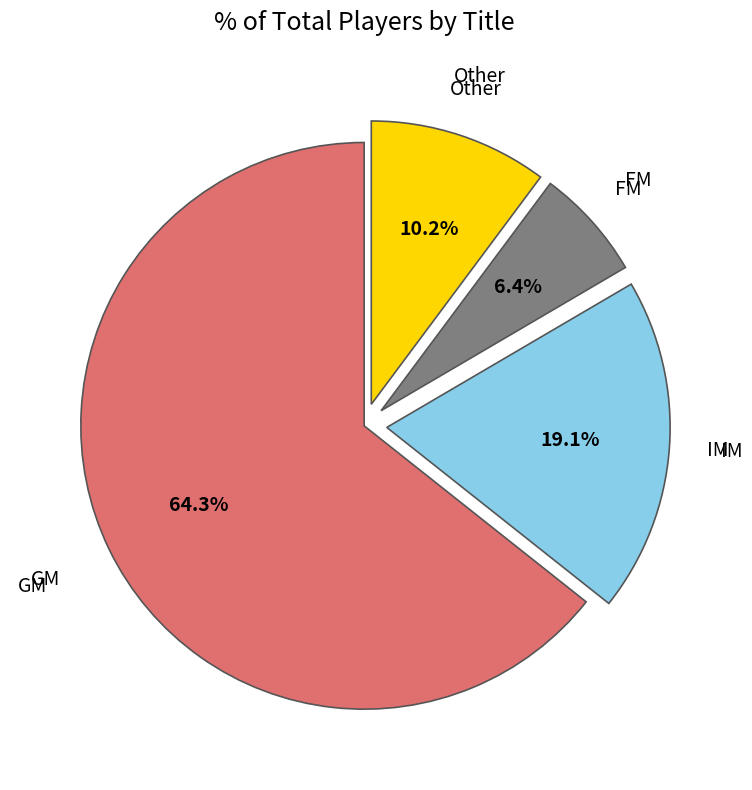

Which has a higher value, GM or FM?

GM